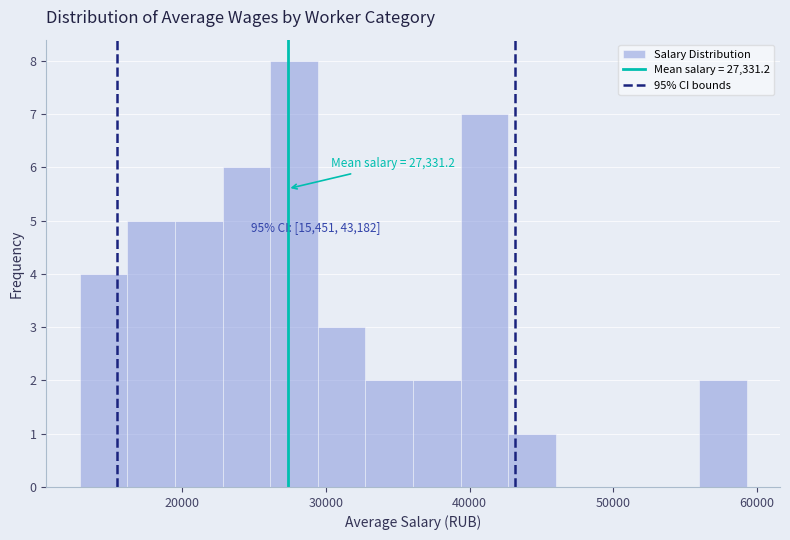

Read against the x-axis, roughly where is the centre of the tallest bar?

28000